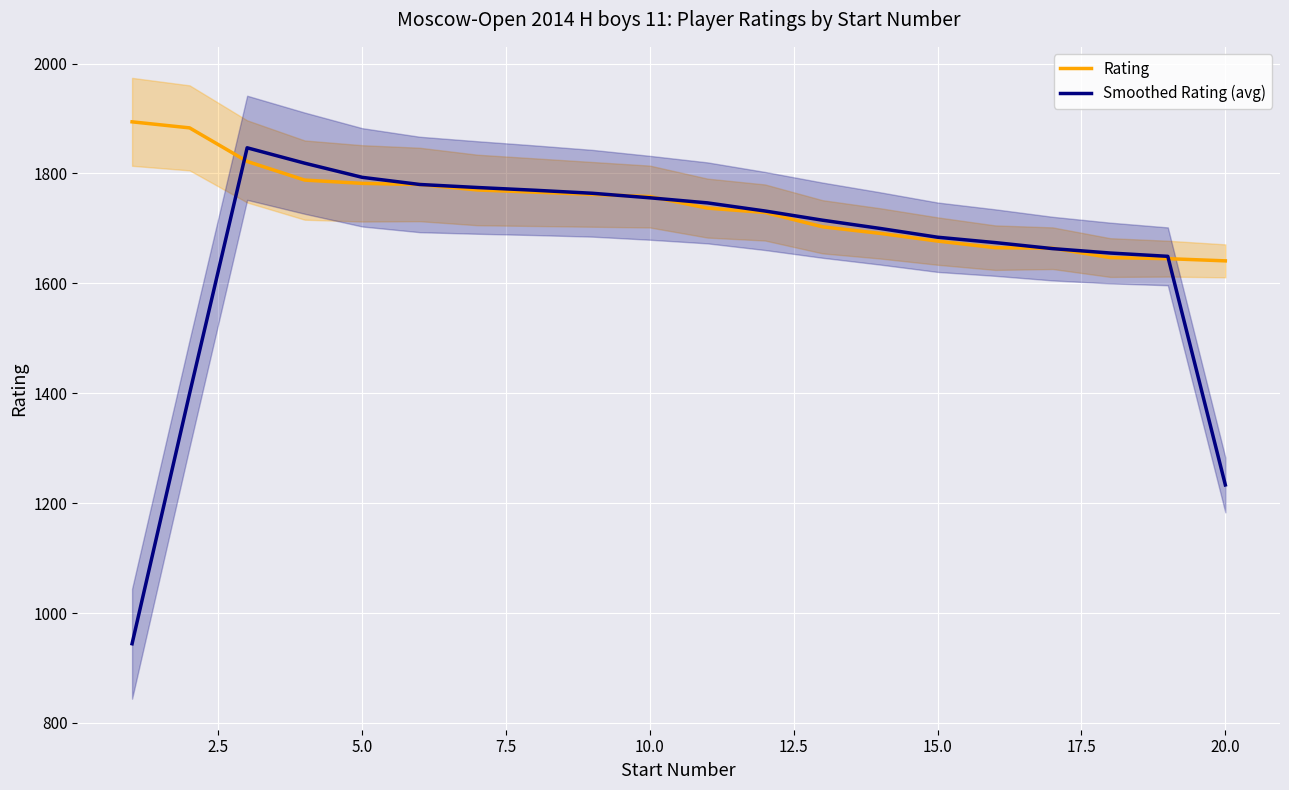

What is the maximum value for Rating?

1894.0